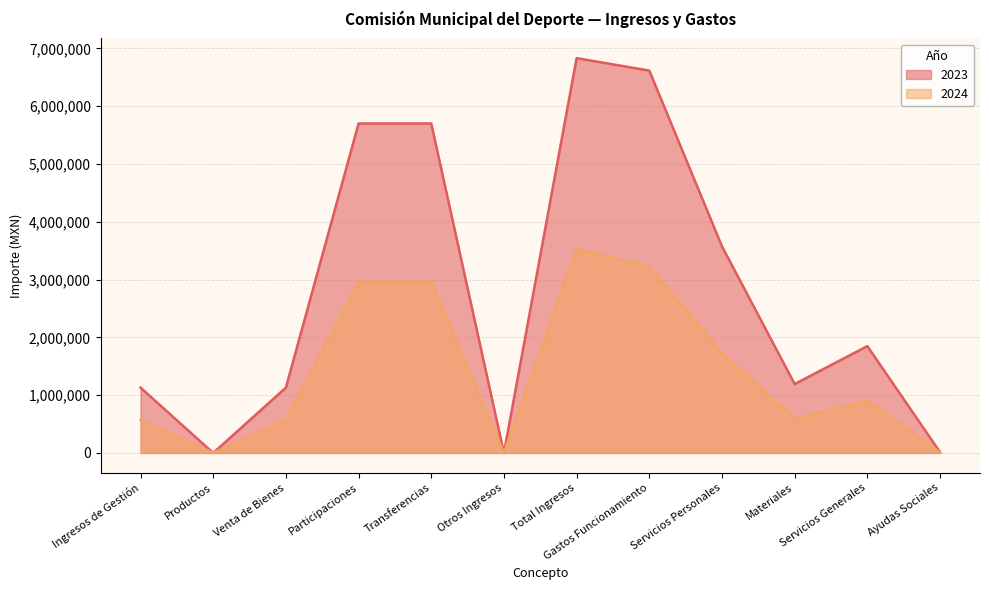

Reading left to right, transcribe all the data shown in this chart.

2023: 1130579.6	43.1	1130536.5	5699478.8	5699478.8	0.0	6830058.4	6614243.3	3573943.0	1192164.6	1848135.7	13500.0
2024: 564607.9	24.9	564583.0	2957893.8	2957893.8	0.0	3522501.8	3221259.9	1722318.7	592852.6	906088.6	8400.0